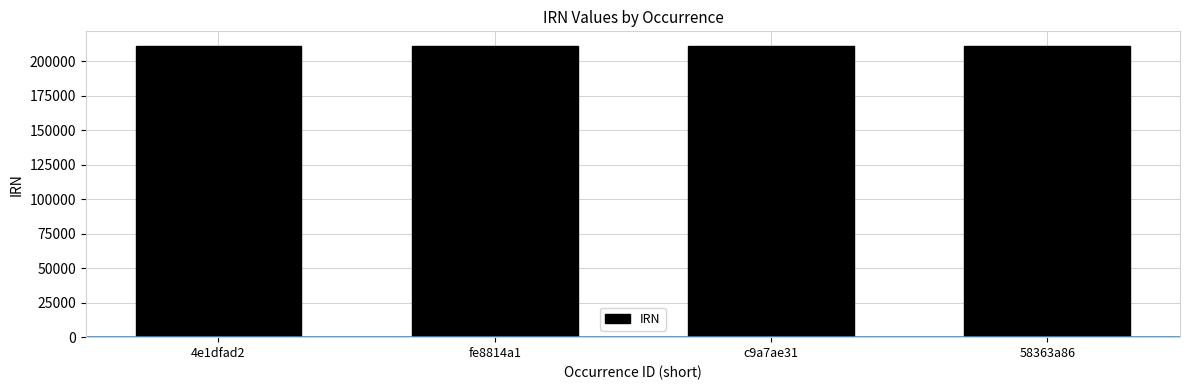

What is the smallest value displayed?

211066